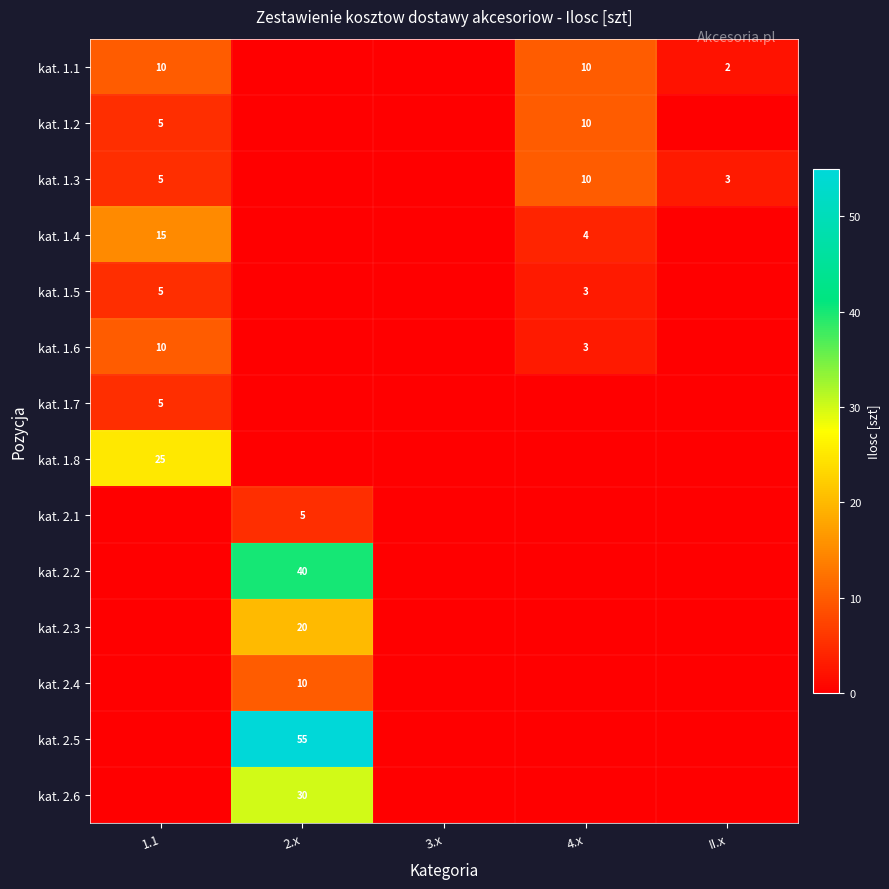

Is the value of kat. 1.7 at 1.1 greater than the value of kat. 1.5 at 4.x?

Yes